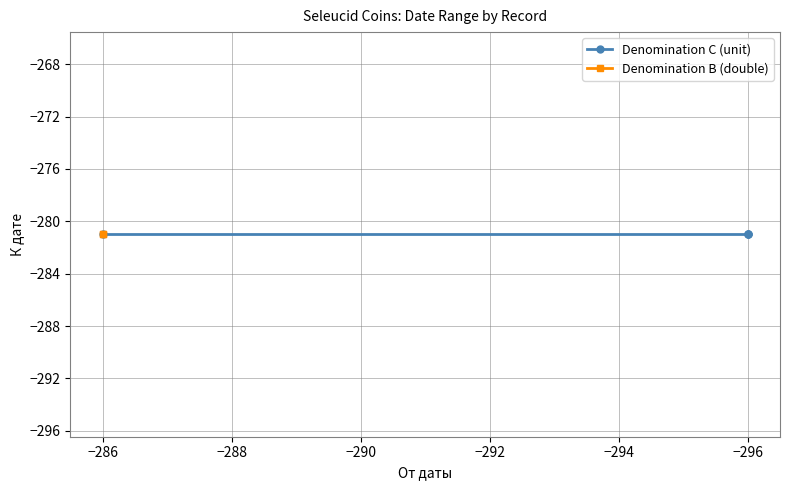

True or false: Denomination B (double) and Denomination C (unit) cross at least once.

False